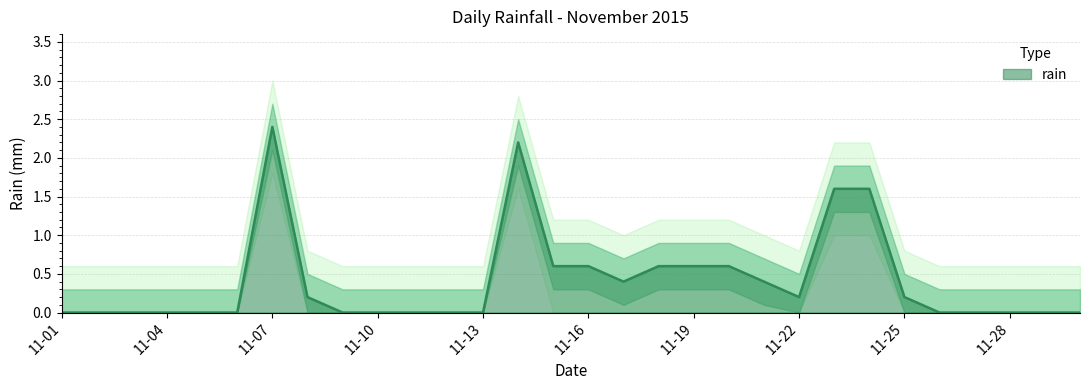

True or false: rain has a value of -0.7 at 11-01.

False